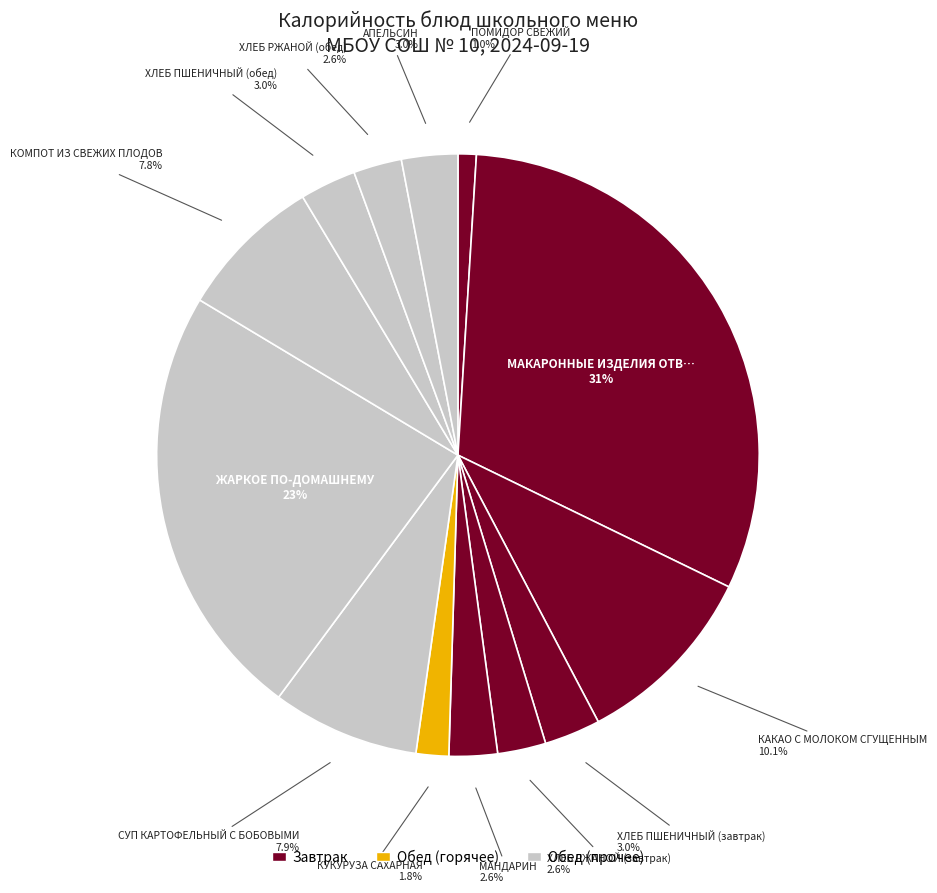

Count the number of slices in the pie.

13